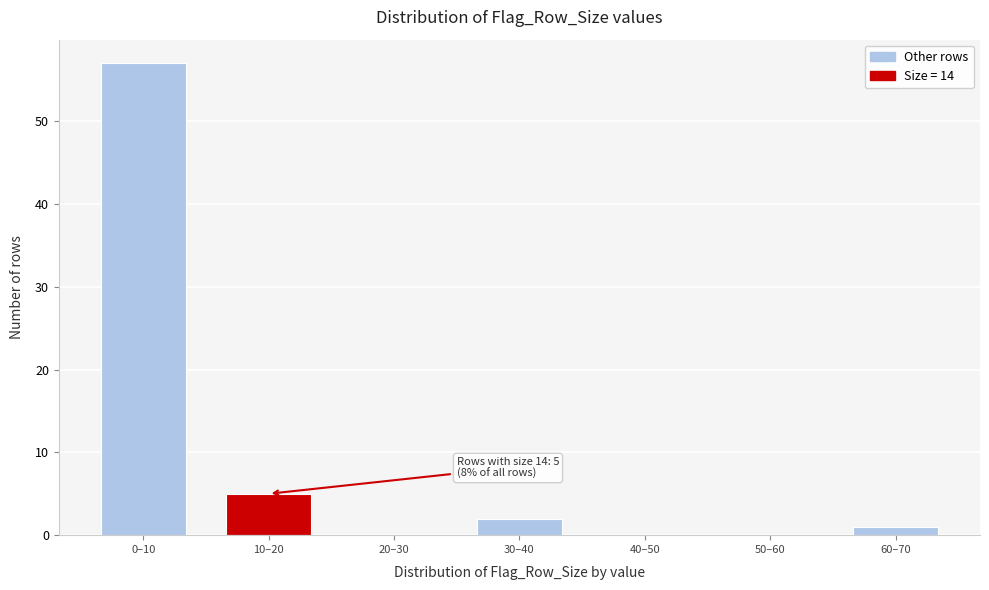

Reading left to right, transcribe all the data shown in this chart.

0–10=57	10–20=5	20–30=0	30–40=2	40–50=0	50–60=0	60–70=1